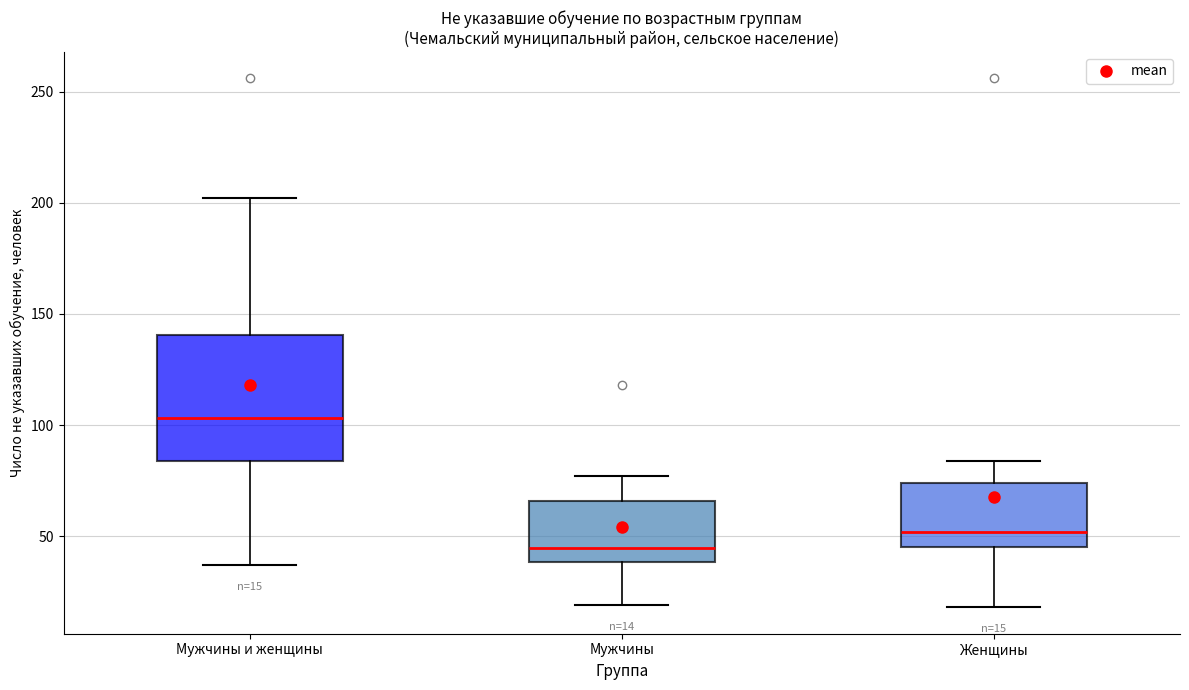

Comparing the boxes themselves (not the whiskers), which one is the tallest?

Мужчины и женщины